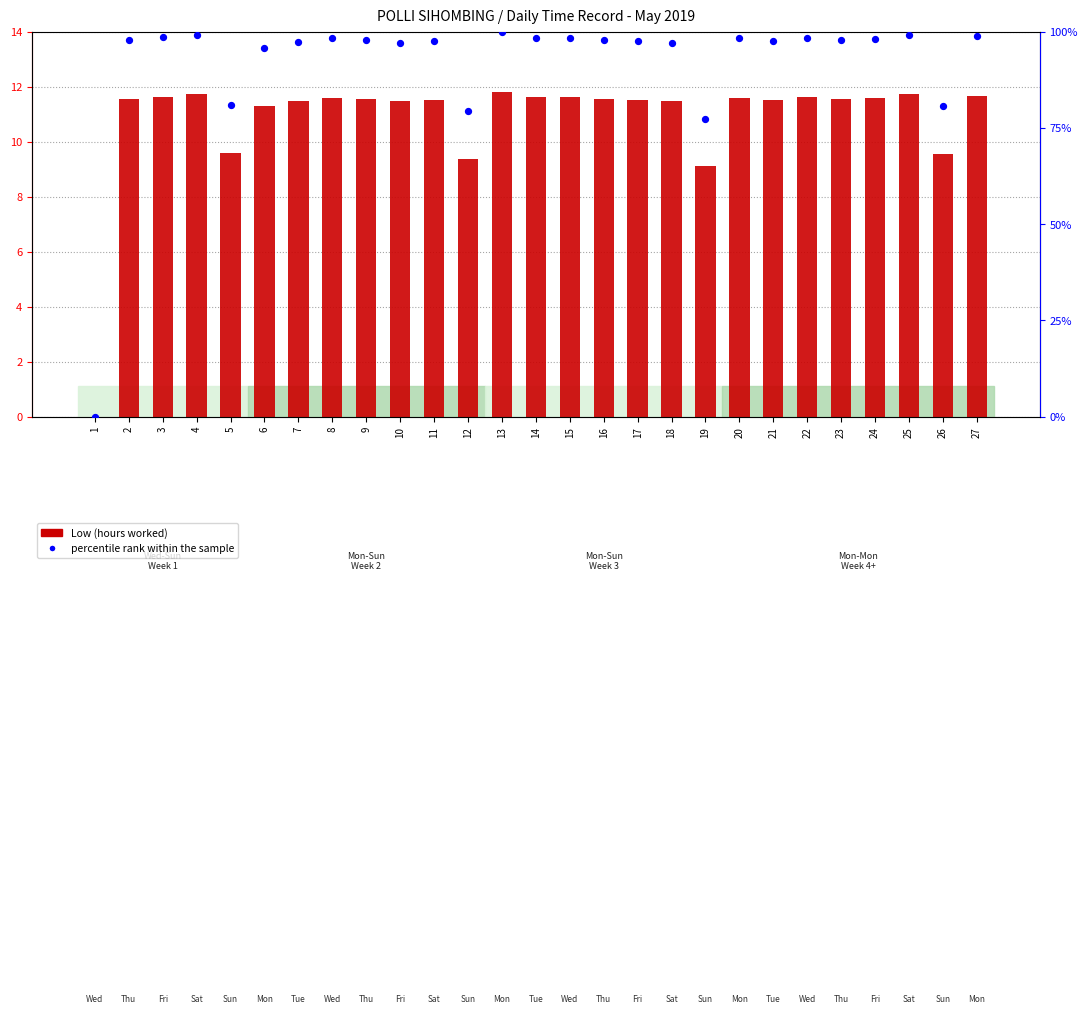

At which category is the sum across all series the highest?

13